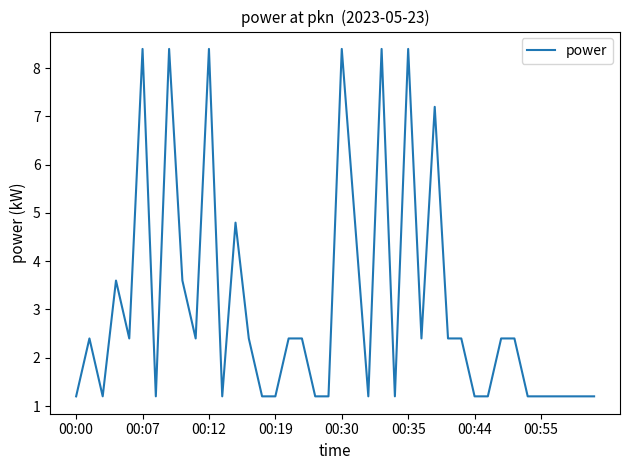

True or false: the data has more than 0 interior local peaks.

True